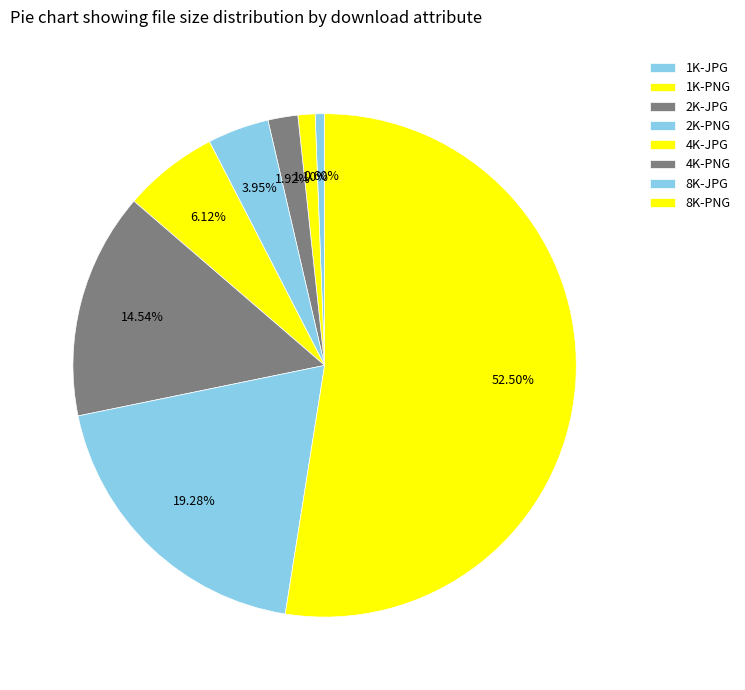

How many slices are in this pie chart?

8